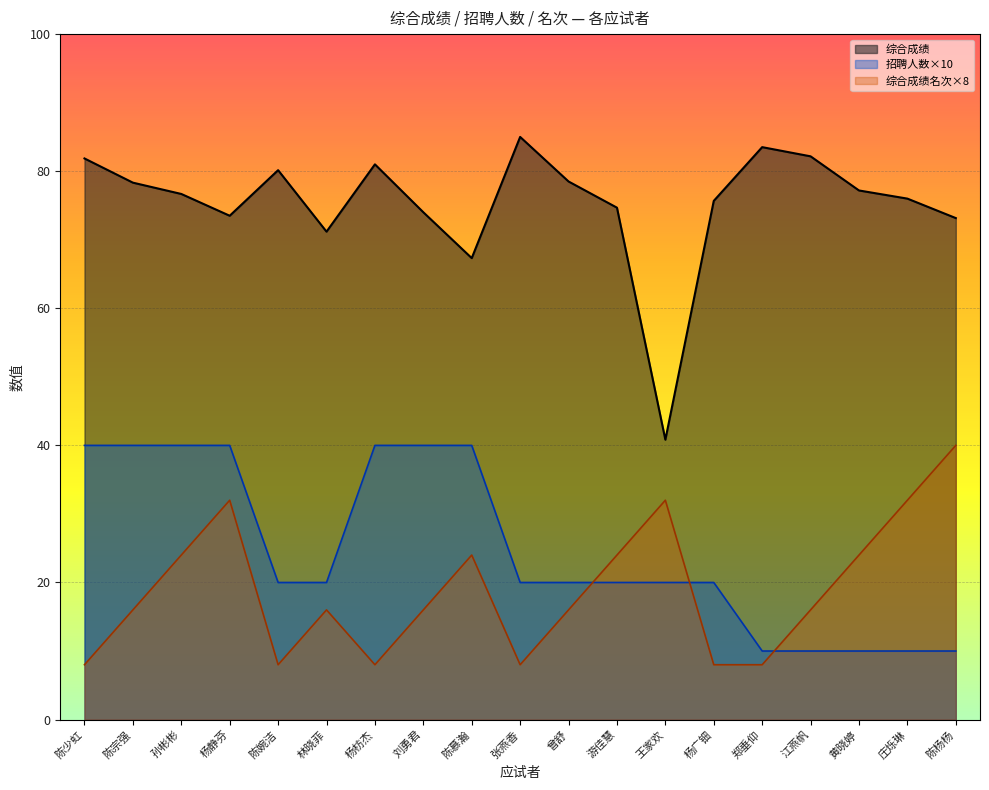

Between 游佳慧 and 陈婉洁, which is larger?

陈婉洁